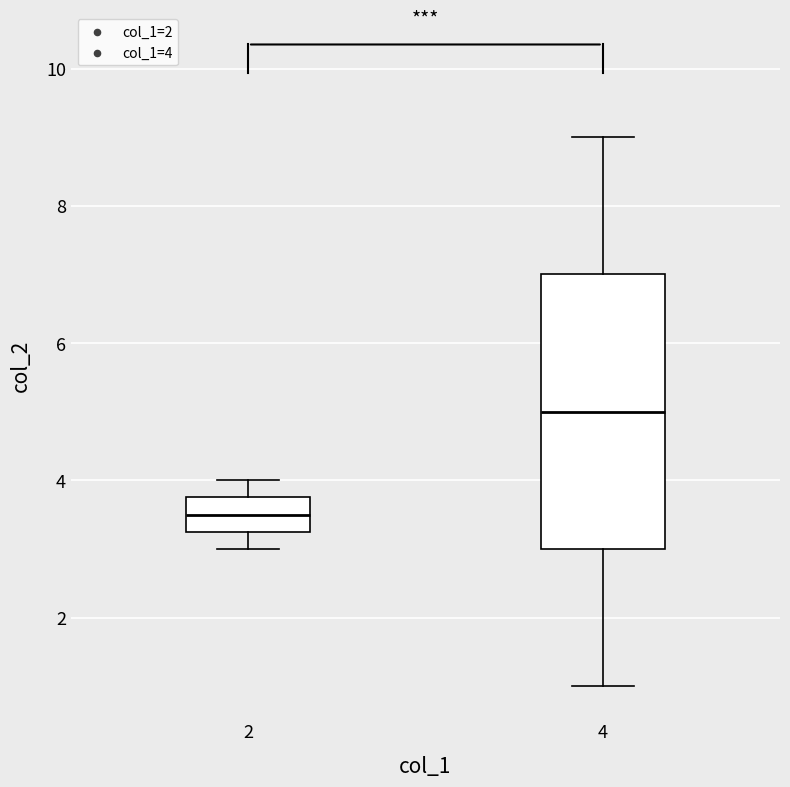

Reading left to right, transcribe this box plot: for each box, give where its median line is, the range the box spans, and where its two whiskers end, as read against the y-axis. The values are not printed on the chart, so give them approximately, as read against the axis.

2: median 3.6, box 3.2 to 3.8, whiskers 3.0 to 4.0
4: median 5.0, box 3.0 to 7.0, whiskers 1.0 to 9.0